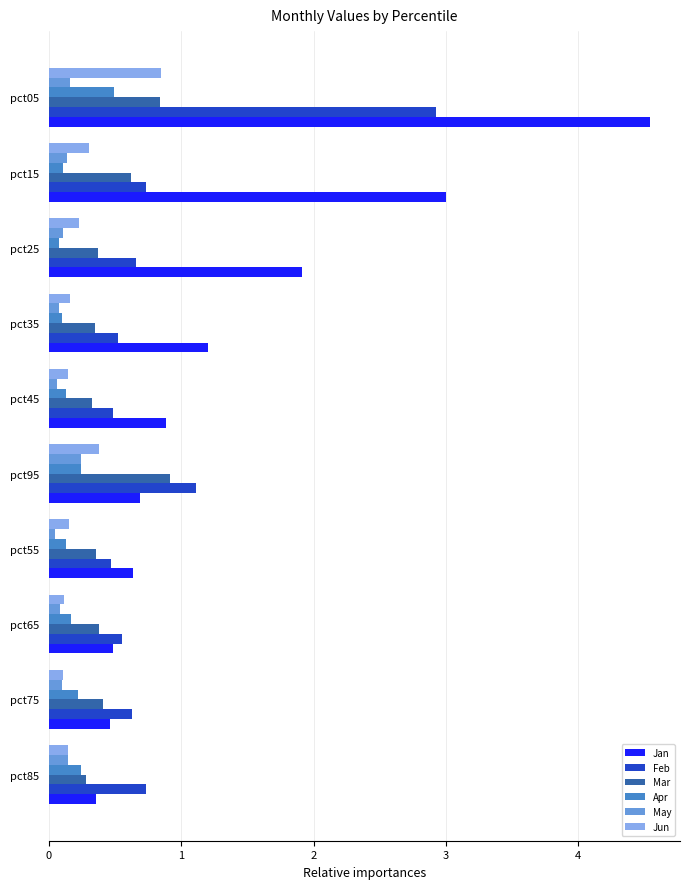

What is the difference between the second highest and second lowest values in the Mar series?

0.5